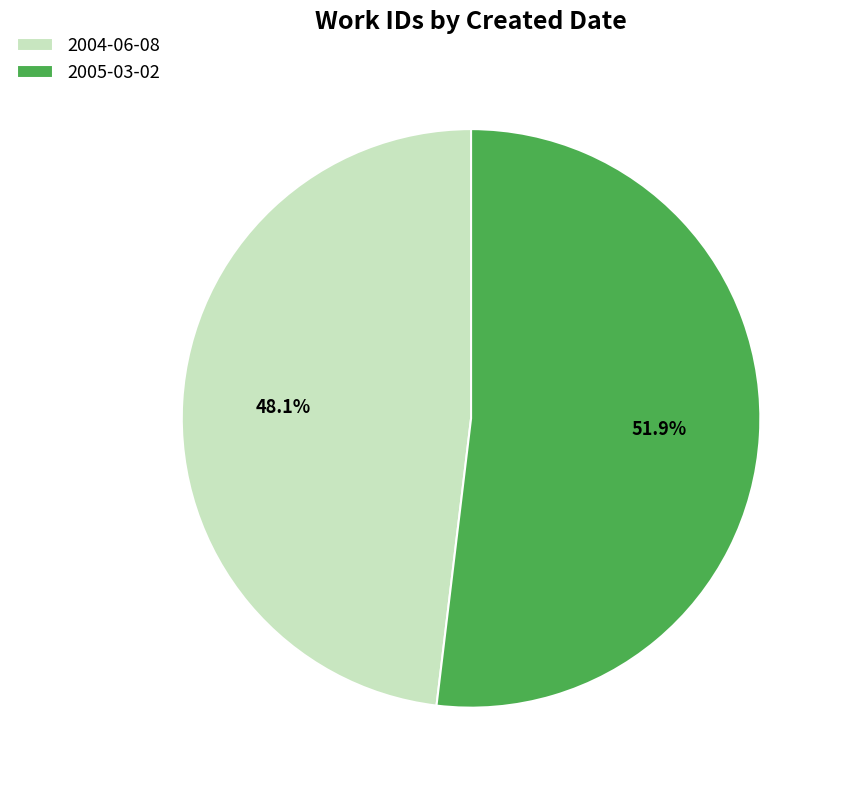

Rank the categories by value from lowest to highest.

2004-06-08, 2005-03-02